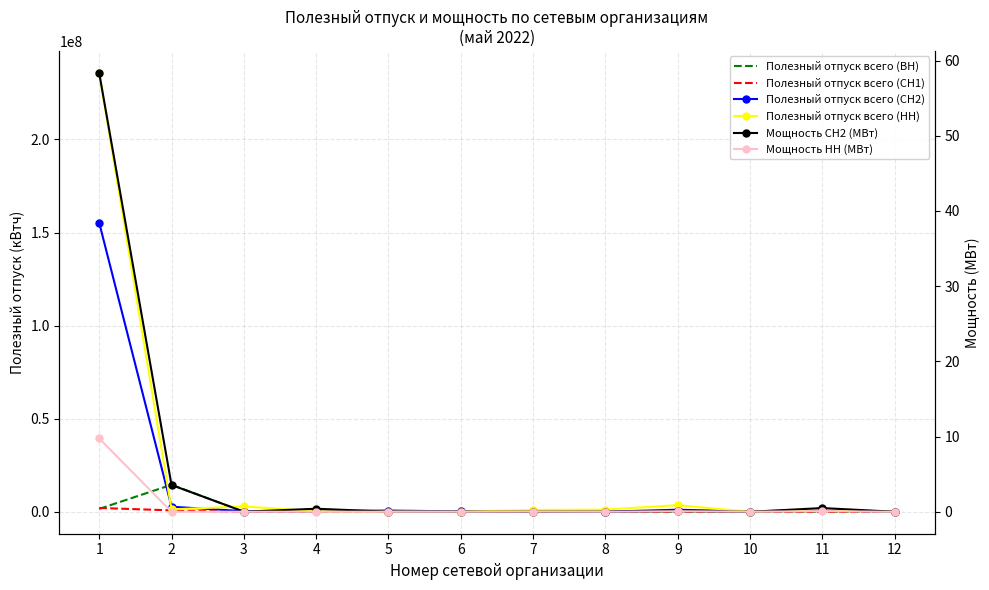

Reading right to left, extract all data points from this chart.

Полезный отпуск всего (ВН): 0.0	0.0	0.0	0.0	0.0	0.0	247250.0	0.0	78661.0	0.0	14502109.0	1551395.0
Полезный отпуск всего (СН1): 0.0	0.0	18490.0	0.0	0.0	0.0	0.0	0.0	0.0	0.0	752162.0	2057294.0
Полезный отпуск всего (СН2): 3028.0	941978.7	131532.0	1113022.0	27056.0	296513.0	199174.0	651610.0	353396.0	319008.0	2720002.0	155277006.9
Полезный отпуск всего (НН): 2437.0	1355380.4	7830.0	3550680.9	1171075.3	968629.4	38685.0	118059.5	264788.9	2867149.3	1309765.6	235734392.9
Мощность СН2 (МВт): 0.0	0.5	0.0	0.1	0.0	0.0	0.0	0.0	0.4	0.0	3.6	58.4
Мощность НН (МВт): 0.0	0.1	0.0	0.1	0.0	0.0	0.0	0.0	0.0	0.0	0.0	9.8